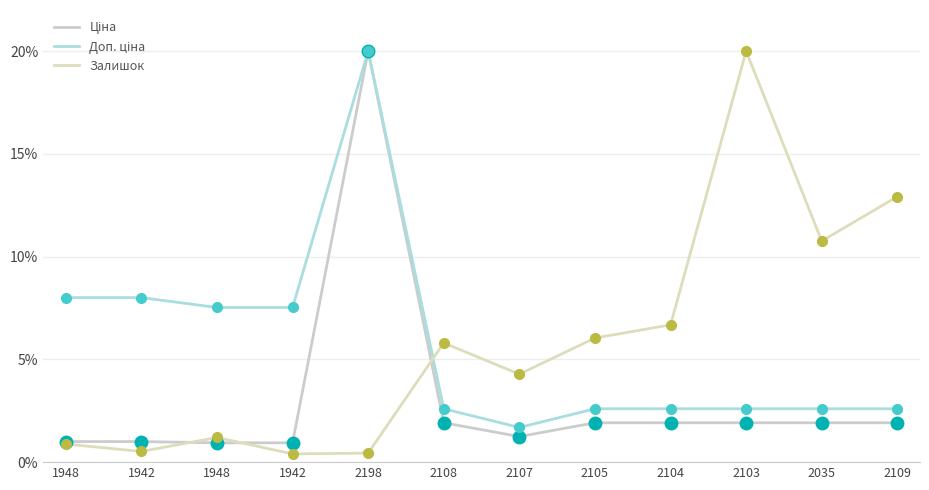

Is it true that Доп. ціна equals 0.0 at 2109?

False